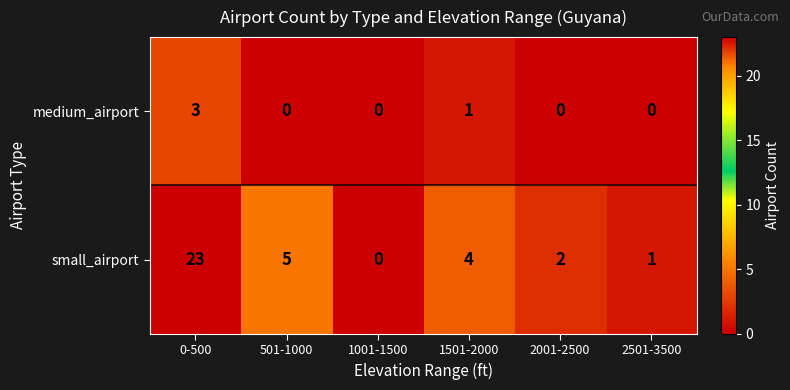

Reading right to left, what are all the values shown in this chart?

medium_airport: 0	0	1	0	0	3
small_airport: 1	2	4	0	5	23